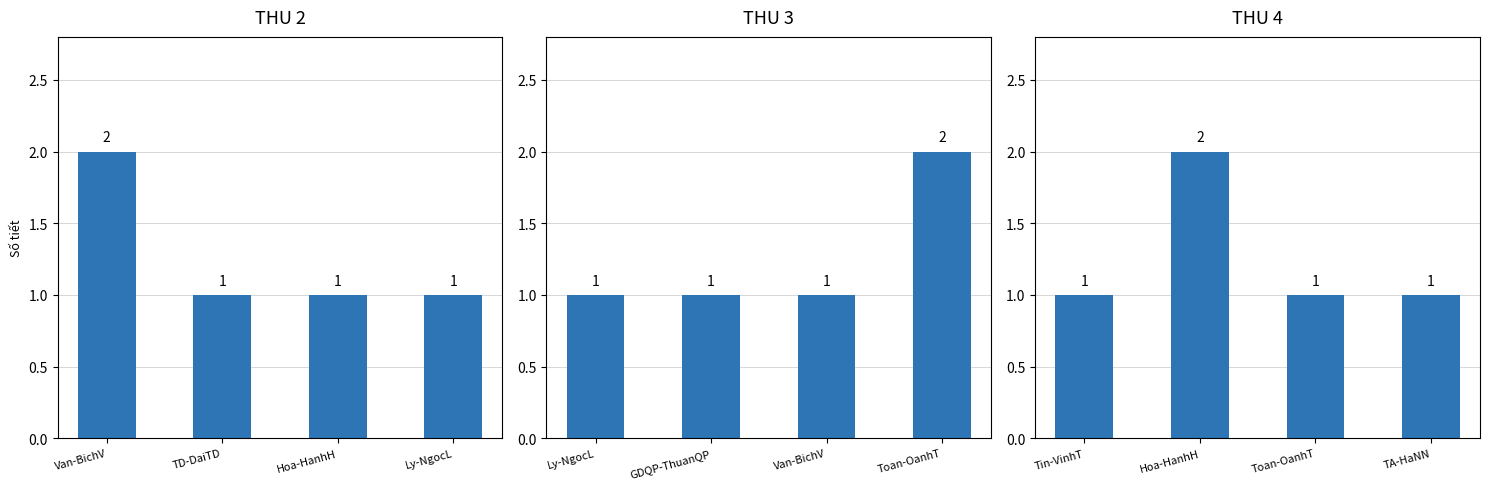

What is the average value of the THU 4 series?

1